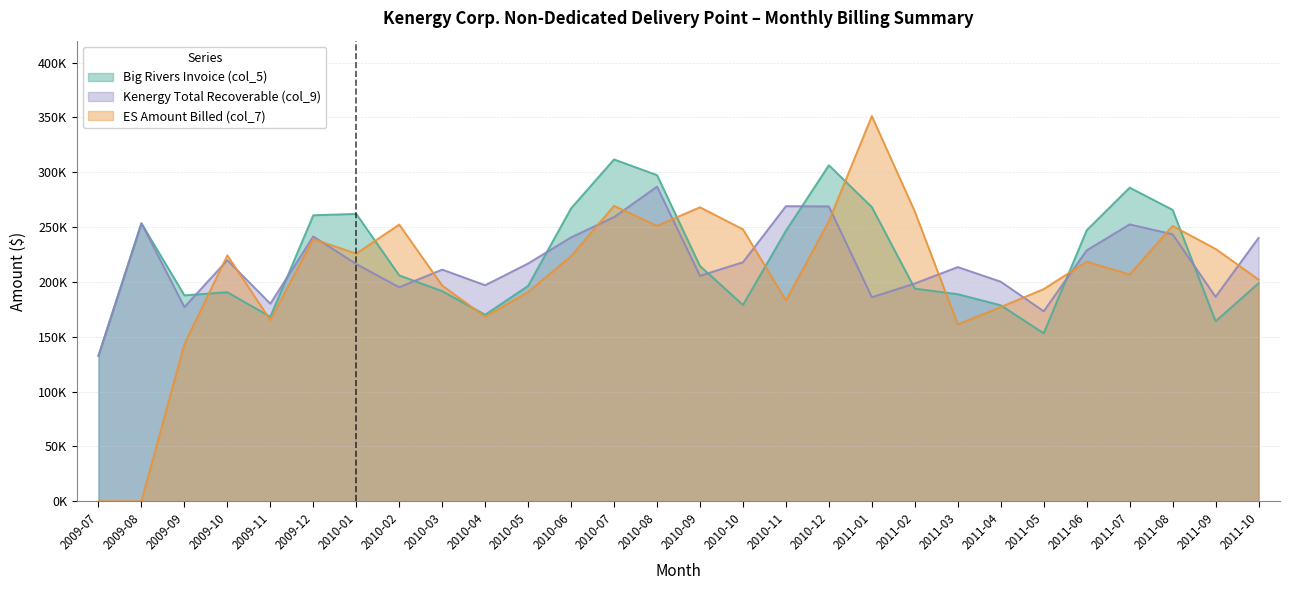

At how many categories does at least one series exceed 302905?

3